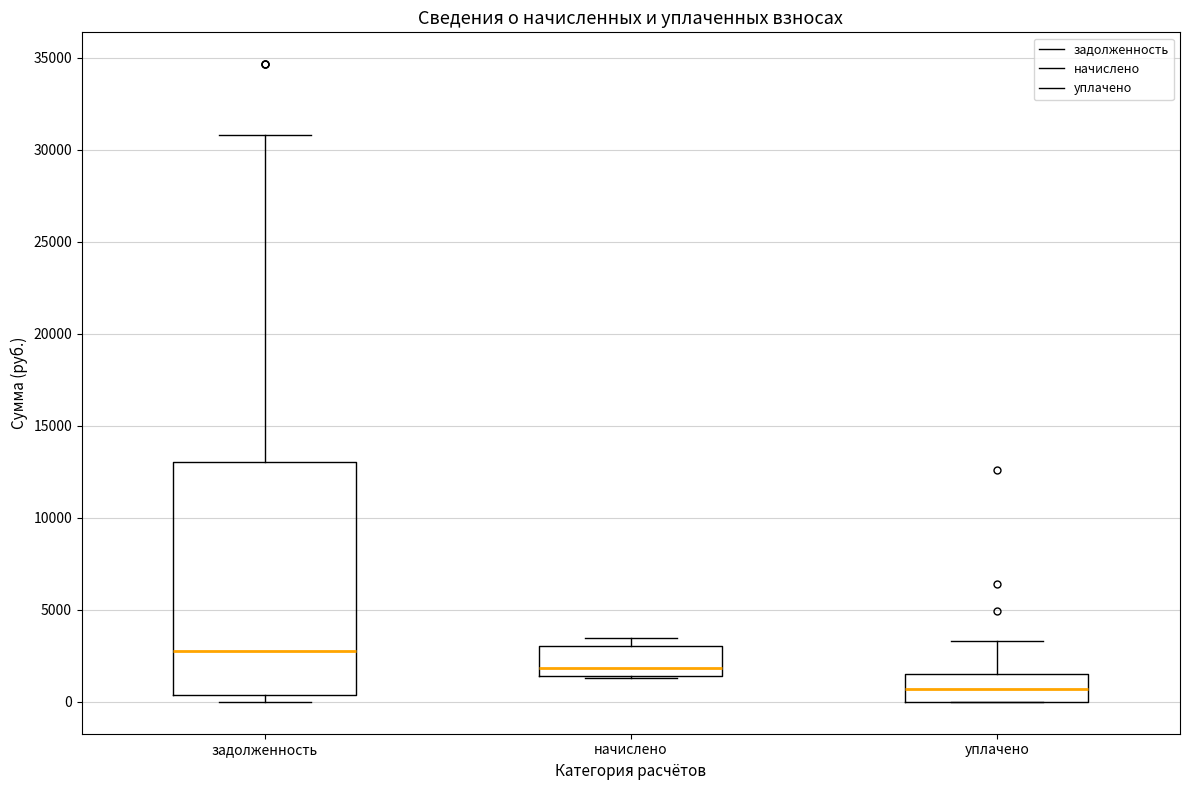

Reading left to right, read every box against the y-axis: the position of its median line, the range the box covers, and the ends of its whiskers. The values are not printed on the chart, so give them approximately, as read against the axis.

задолженность: median 3000, box 500 to 13000, whiskers 0 to 31000
начислено: median 2000, box 1500 to 3000, whiskers 1500 to 3500
уплачено: median 500, box 0 to 1500, whiskers 0 to 3500